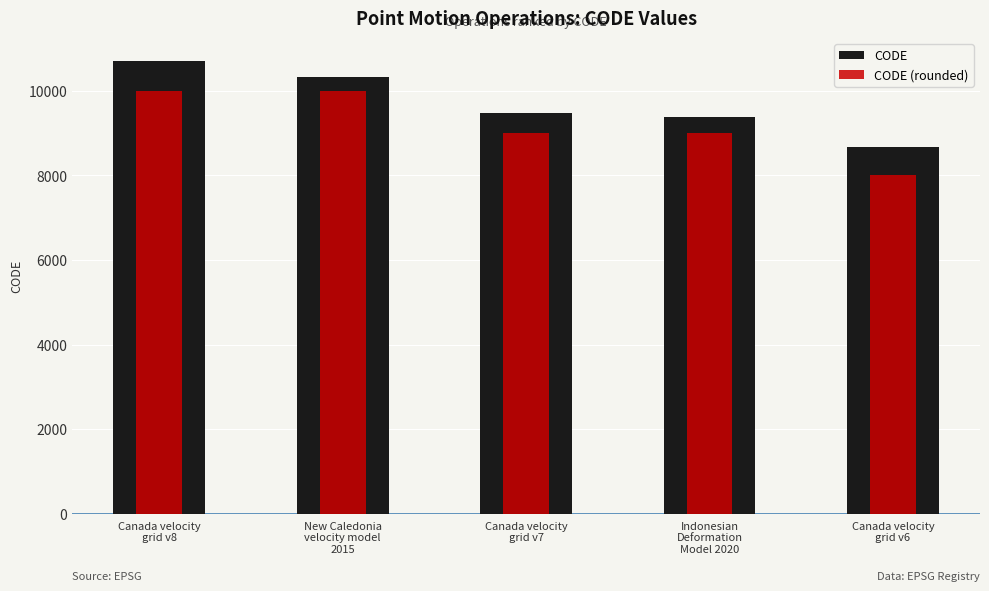

Reading left to right, list all the values displayed in this chart.

CODE: 10707	10323	9483	9375	8676
CODE (rounded): 10000	10000	9000	9000	8000